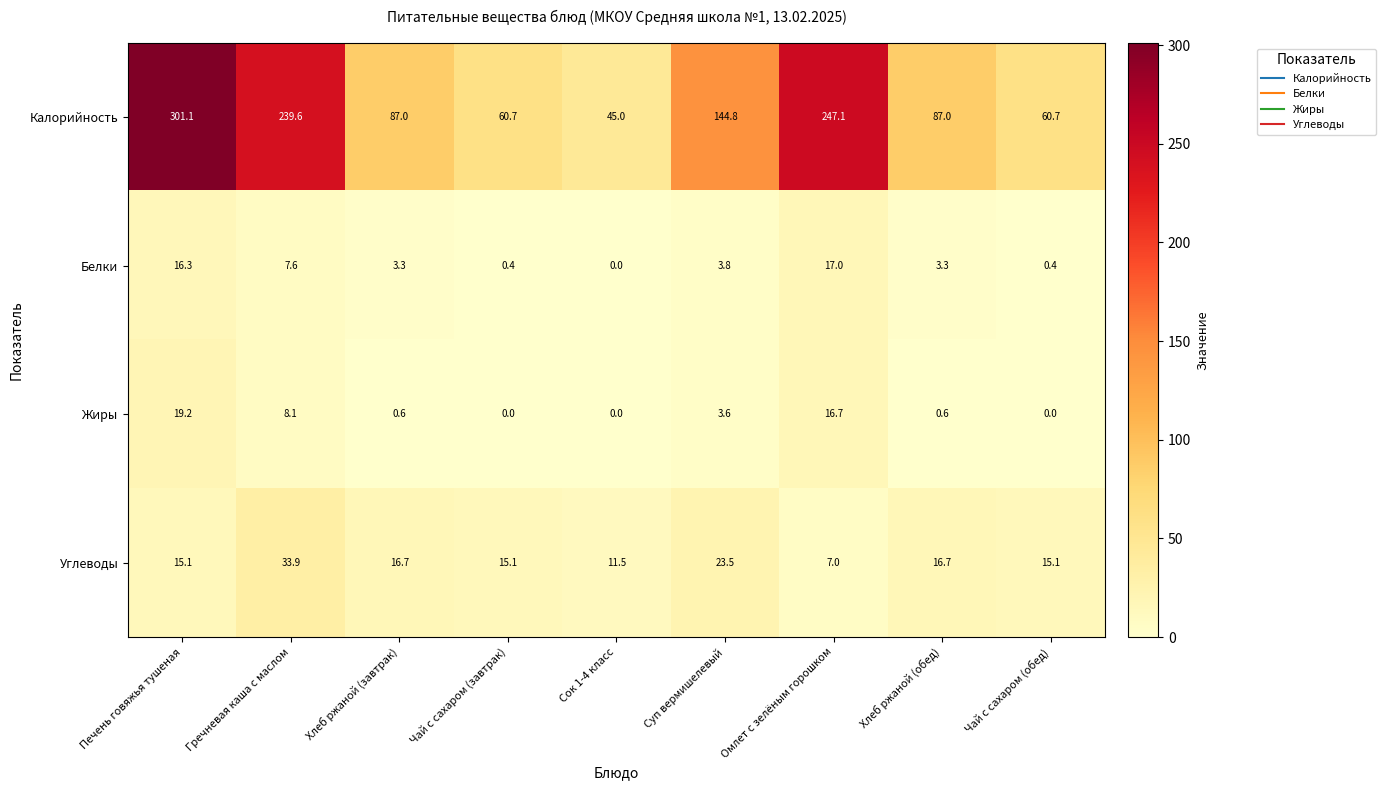

At how many categories does at least one series exceed 200?

3